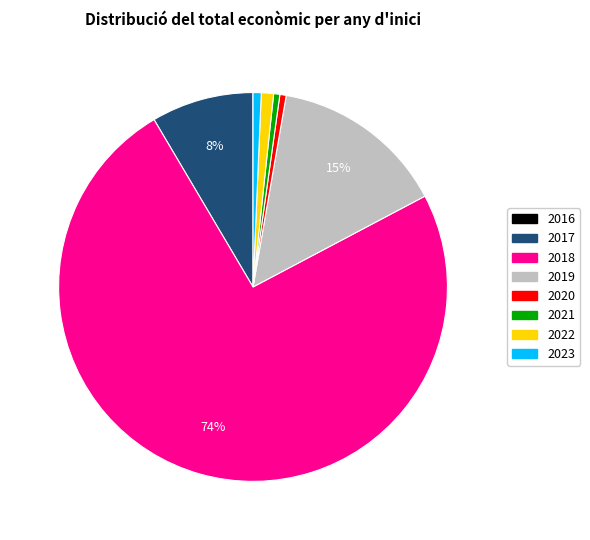

Is there any slice that represents more than half of the pie?

Yes